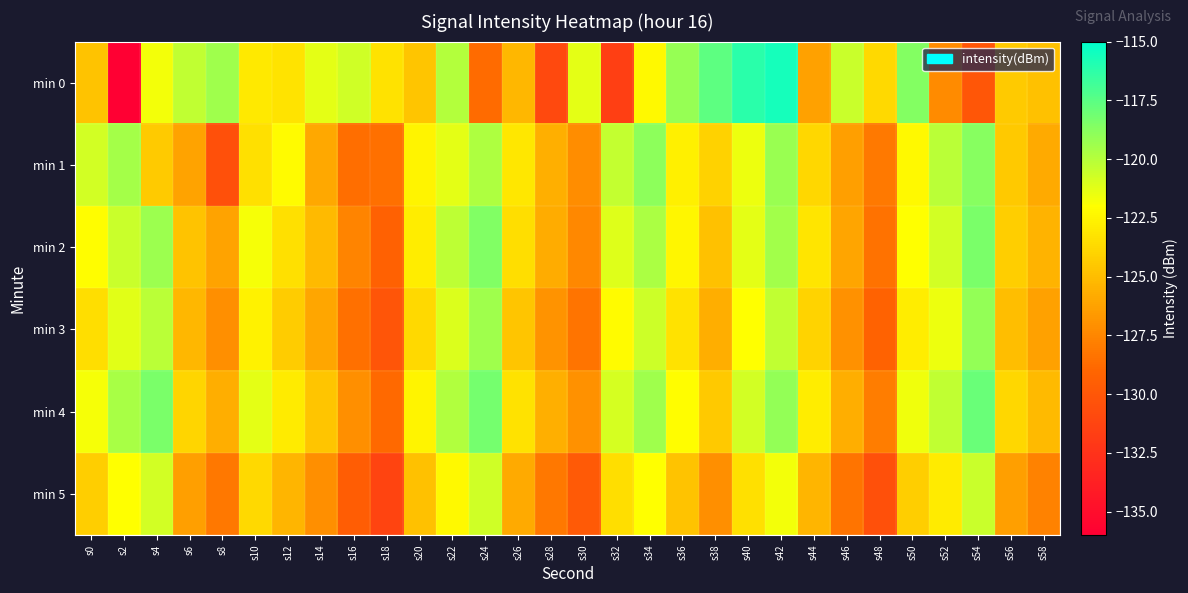

At which category is the sum across all series the highest?

s42